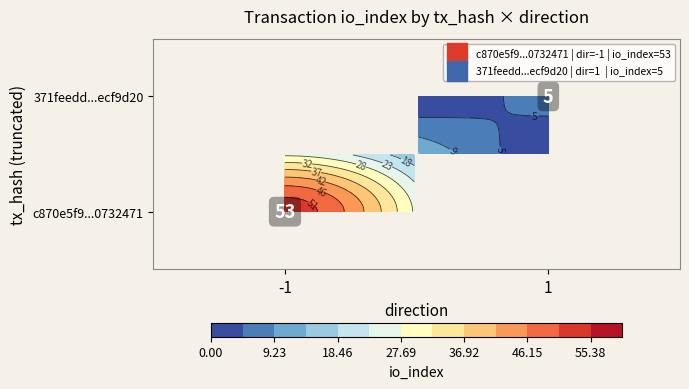

Which series has the largest range (max minus min)?

c870e5f9cd4ebf48d571699bf5e3744a0732471